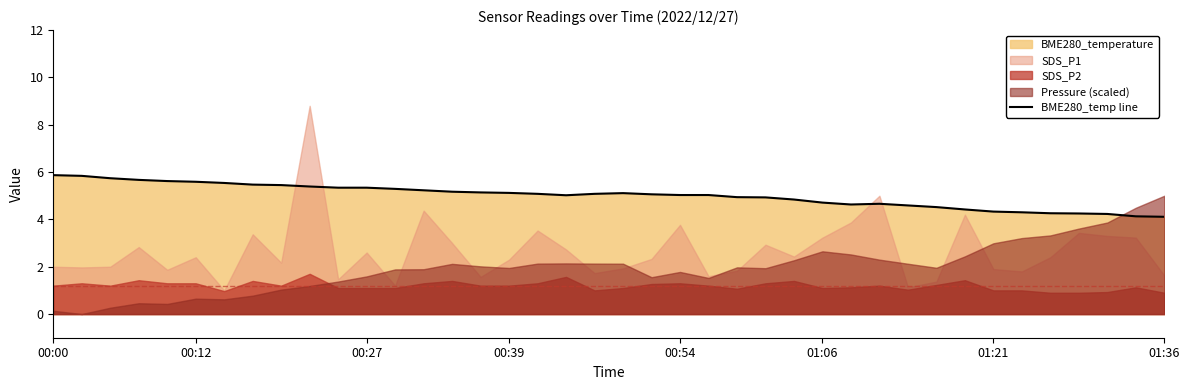

Reading left to right, what are all the values shown in this chart?

5.9	5.8	5.7	5.7	5.6	5.6	5.5	5.5	5.5	5.4	5.3	5.3	5.3	5.2	5.2	5.1	5.1	5.1	5.0	5.1	5.1	5.1	5.0	5.0	4.9	4.9	4.8	4.7	4.6	4.7	4.6	4.5	4.4	4.3	4.3	4.3	4.2	4.2	4.1	4.1